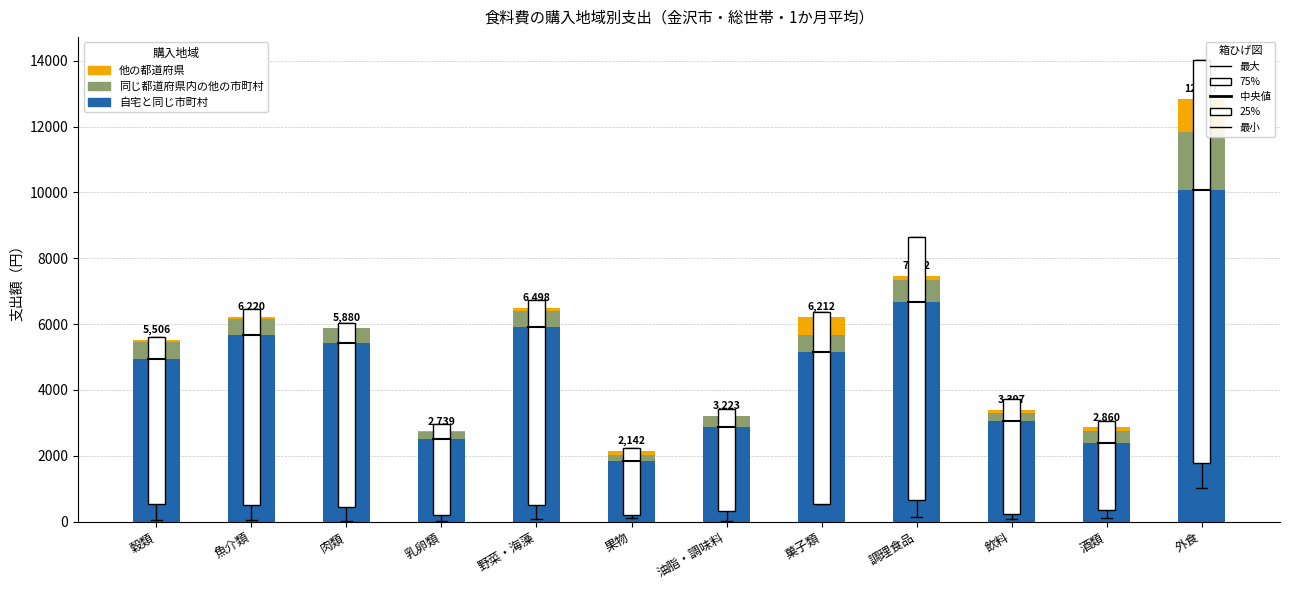

At which category is the sum across all series the highest?

外食